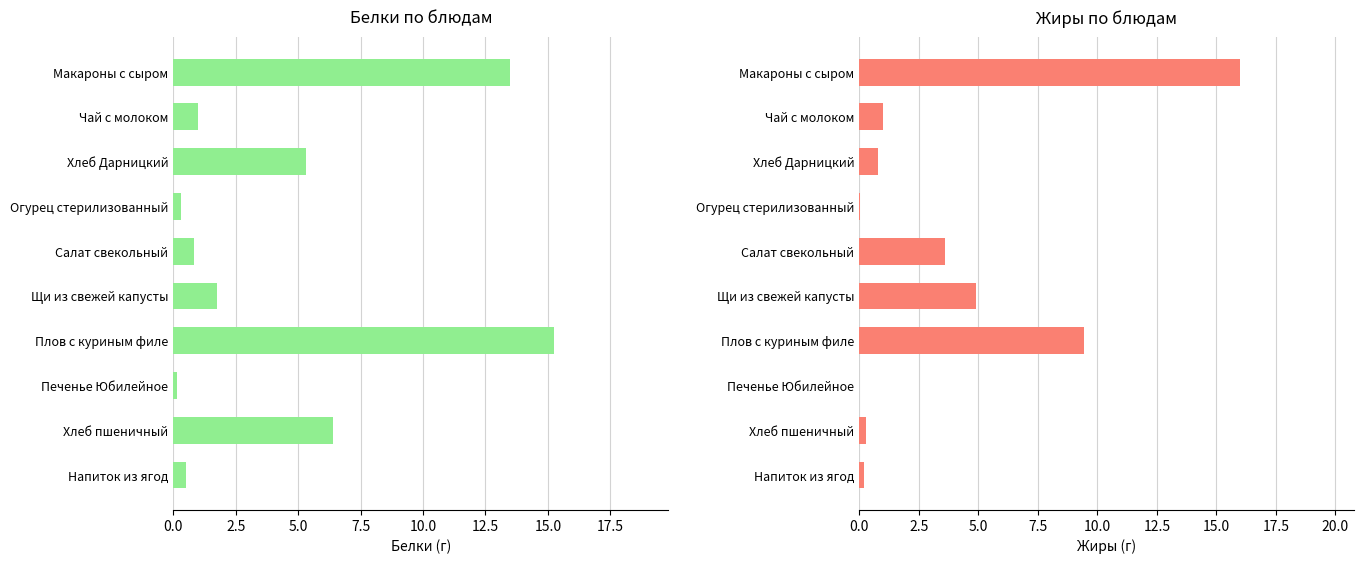

The value of Жиры at Макароны с сыром is 23.1. True or false?

False